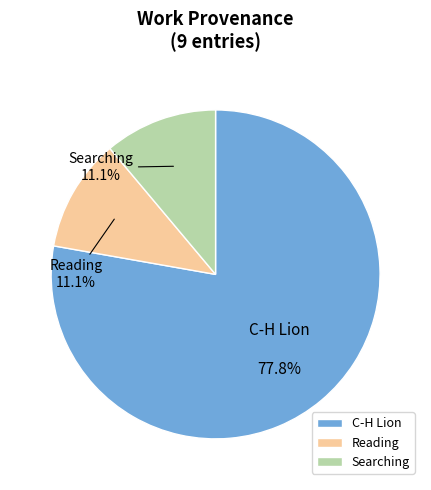

Which category has the biggest portion of the pie?

C-H Lion